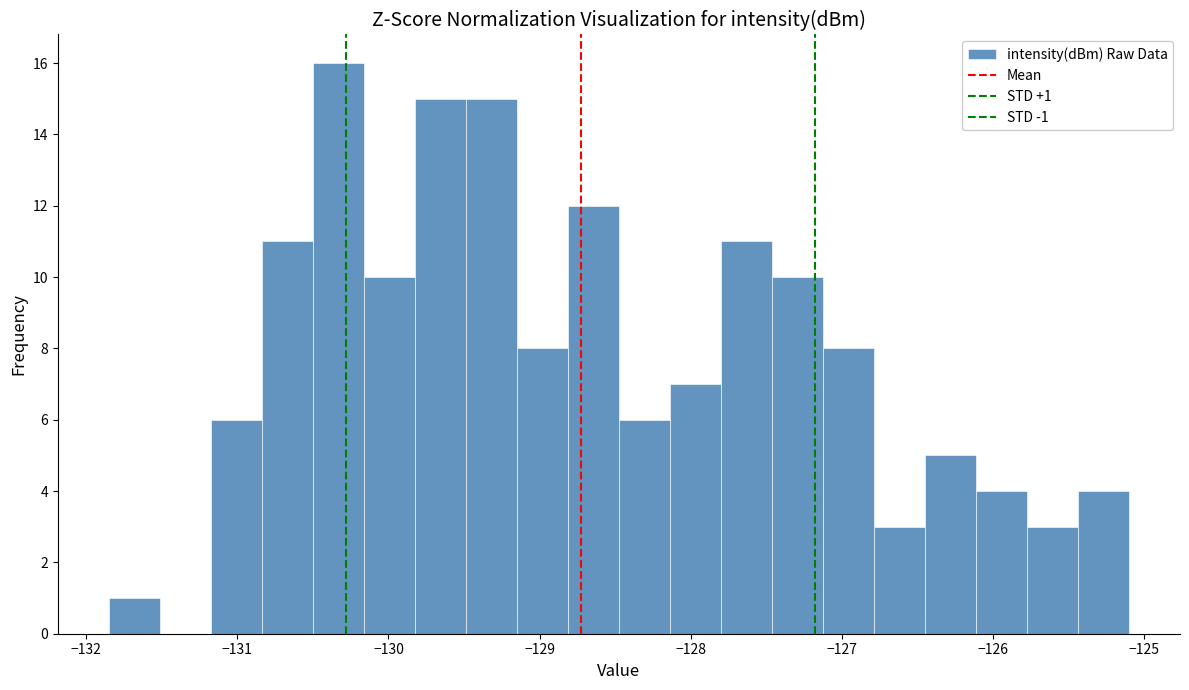

Read against the x-axis, roughly where is the centre of the tallest bar?

-130.3